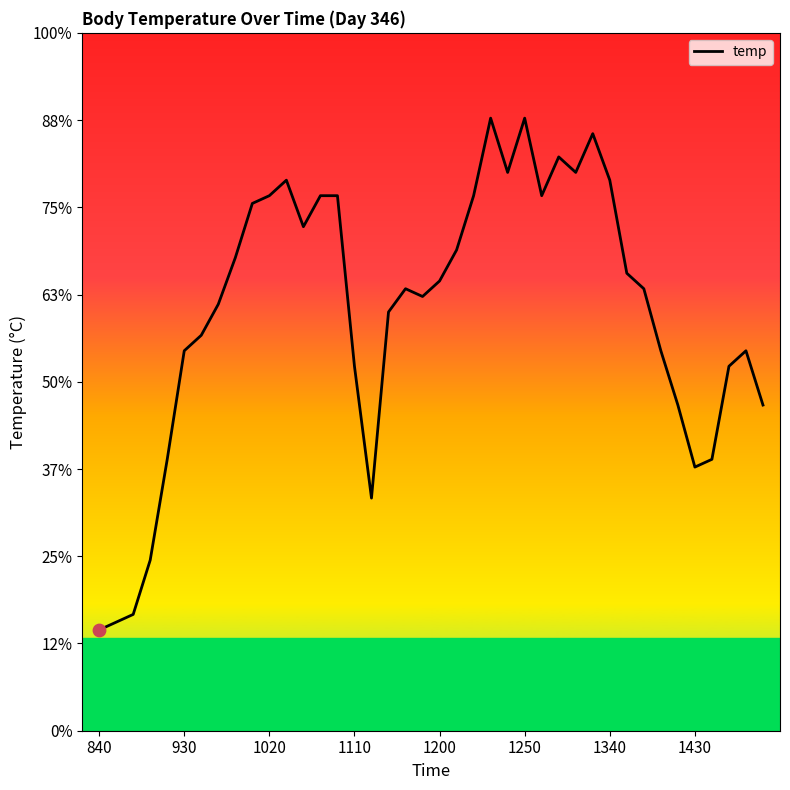

Does the chart have visible grid lines?

No